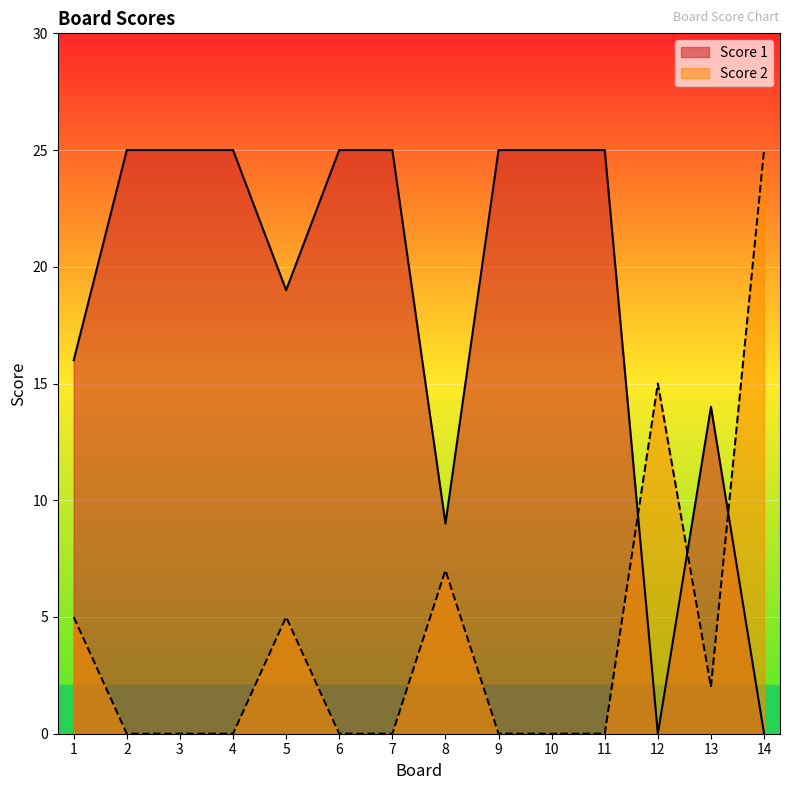

Rank the categories by Score 2 value from lowest to highest.

2, 3, 4, 6, 7, 9, 10, 11, 13, 1, 5, 8, 12, 14